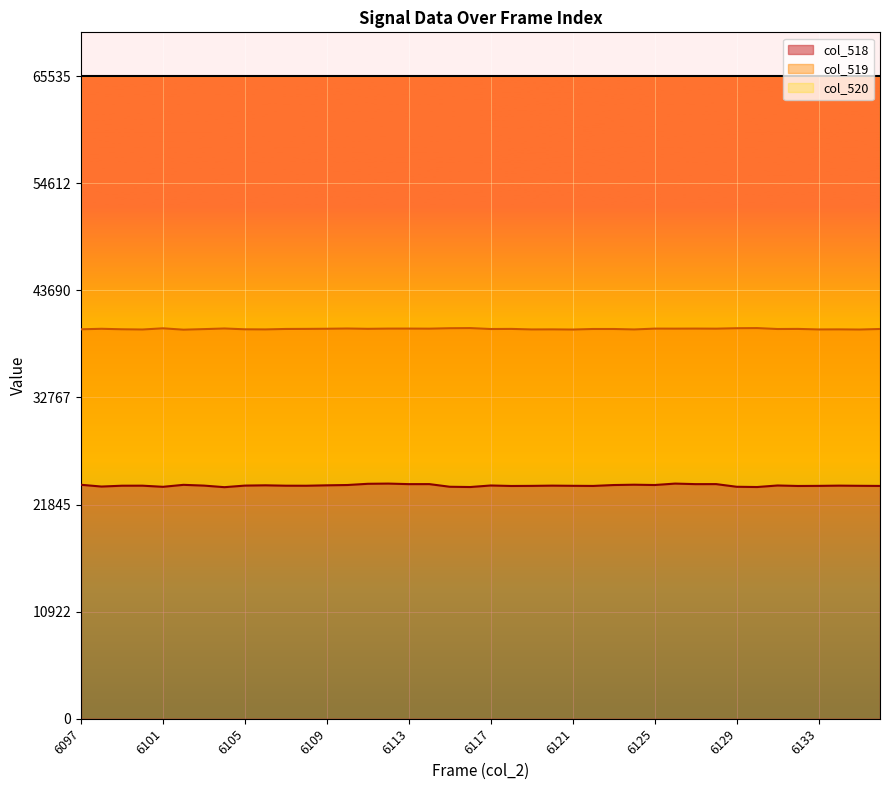

Does the chart display data point markers on the line(s)?

No